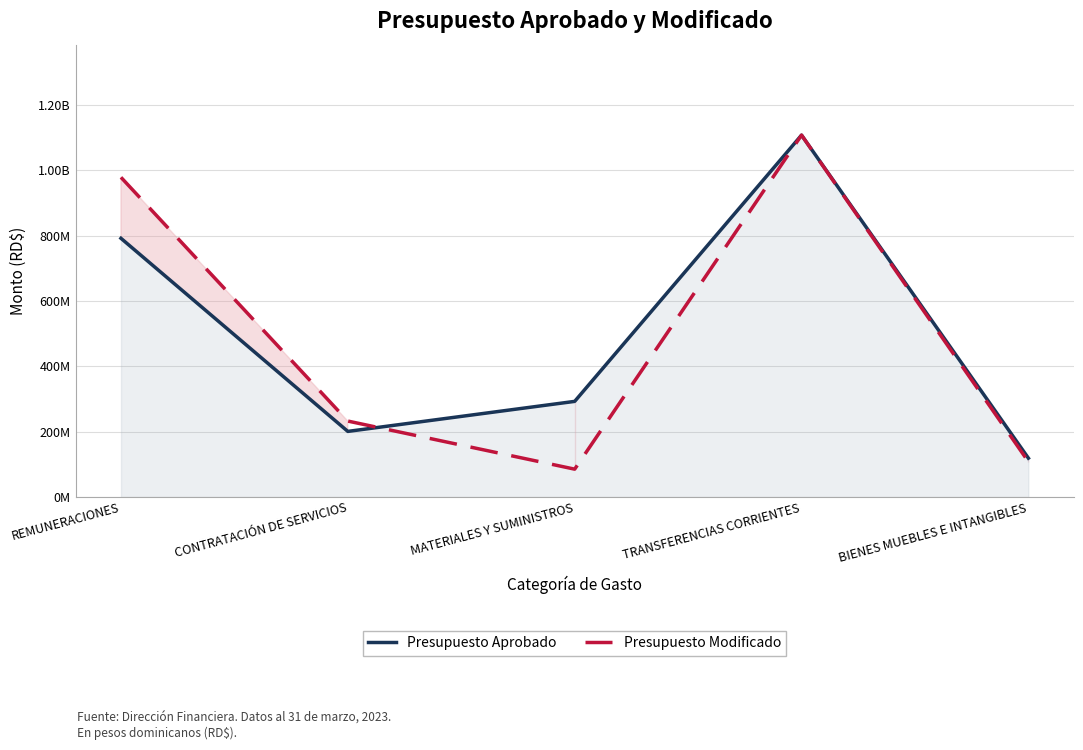

The Presupuesto Modificado series shows 232497229 at CONTRATACIÓN DE SERVICIOS. True or false?

True